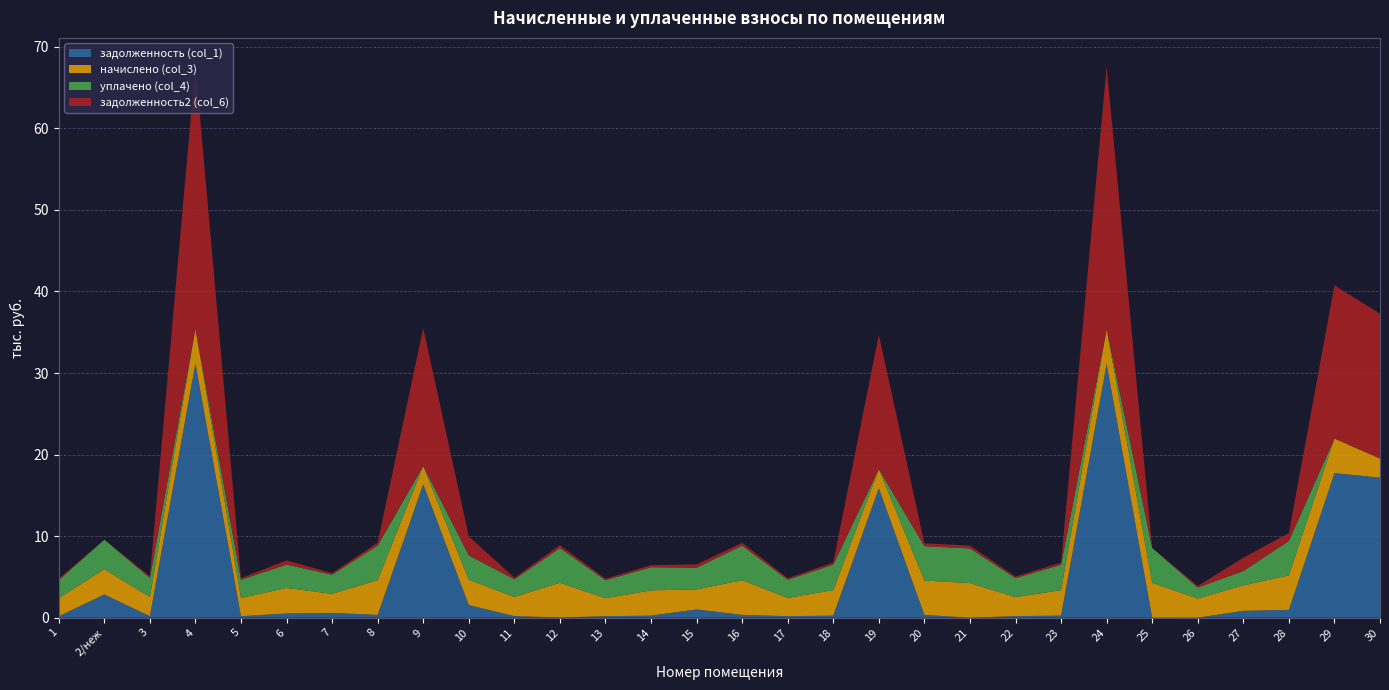

Reading left to right, what are all the values shown in this chart?

задолженность (col_1): 1=184.1	2/неж=2846.8	3=195.4	4=31198.7	5=186.3	6=520.8	7=586.4	8=353.9	9=16375.2	10=1551.5	11=196.1	12=31.4	13=183.9	14=258.0	15=1019.8	16=353.3	17=186.3	18=260.4	19=15882.9	20=350.5	21=0.0	22=194.2	23=259.8	24=31144.9	25=0.0	26=6.2	27=842.0	28=970.1	29=17718.3	30=17178.4
начислено (col_3): 1=2214.4	2/неж=3103.0	3=2345.4	4=4246.6	5=2236.2	6=3124.8	7=2345.4	8=4246.6	9=2228.9	10=3103.0	11=2352.7	12=4253.9	13=2207.0	14=3095.8	15=2447.4	16=4239.2	17=2236.2	18=3124.8	19=2345.4	20=4210.2	21=4246.6	22=2330.9	23=3117.6	24=4239.2	25=4275.7	26=2338.2	27=3124.8	28=4224.7	29=4253.9	30=2338.2
уплачено (col_4): 1=2214.4	2/неж=3615.9	3=2345.4	4=0.0	5=2236.2	6=2864.4	7=2345.4	8=4246.6	9=0.0	10=2992.3	11=2156.7	12=4253.9	13=2207.0	14=2837.8	15=2659.2	16=4239.2	17=2236.2	18=3124.8	19=0.0	20=4210.4	21=4246.9	22=2331.5	23=3117.6	24=0.0	25=4275.7	26=1357.8	27=1762.0	28=4224.7	29=0.0	30=0.0
задолженность2 (col_6): 1=184.5	2/неж=0.0	3=195.4	4=32260.4	5=186.3	6=520.8	7=195.4	8=353.9	9=16932.4	10=2327.2	11=196.1	12=354.5	13=183.9	14=258.0	15=407.9	16=353.3	17=186.3	18=260.4	19=16469.2	20=350.7	21=353.4	22=194.2	23=259.8	24=32204.8	25=0.0	26=194.8	27=1623.2	28=970.1	29=18781.8	30=17762.9